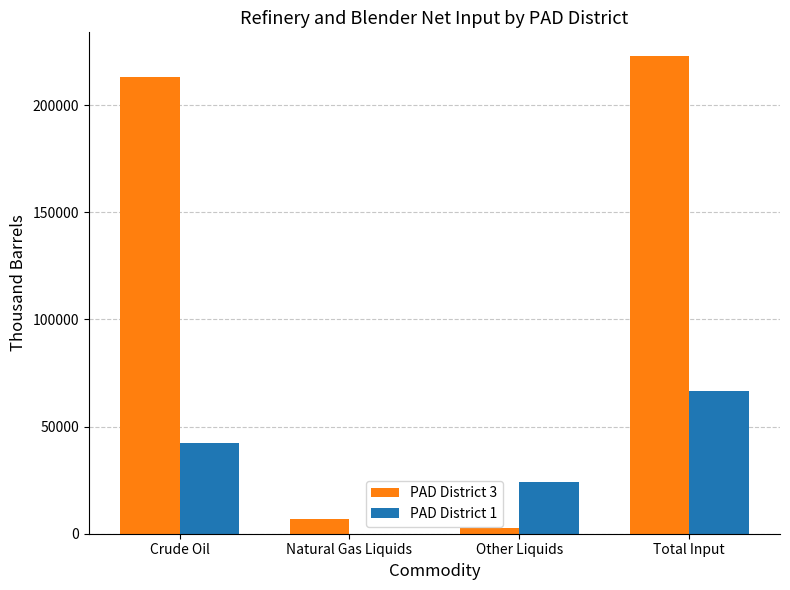

At which category is the sum across all series the highest?

Total Input